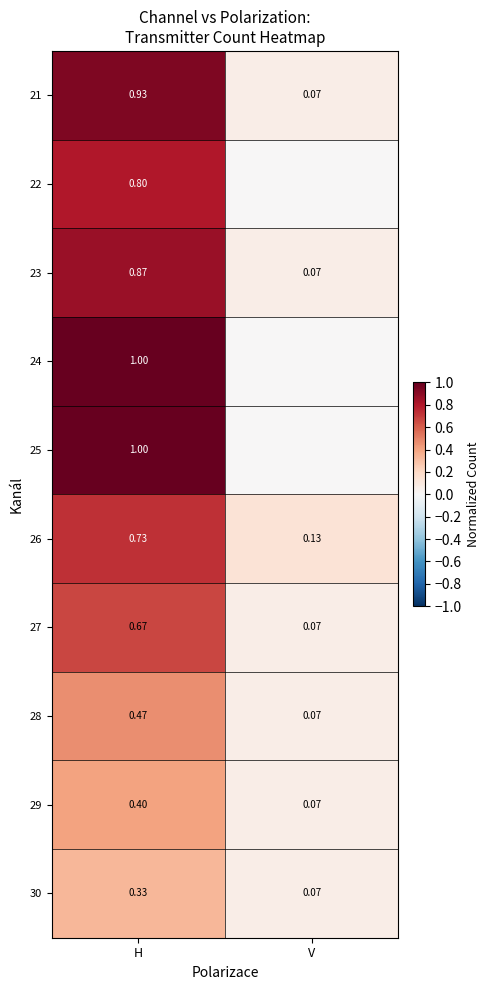

What is the difference between the maximum and minimum values in the 30 series?

0.3